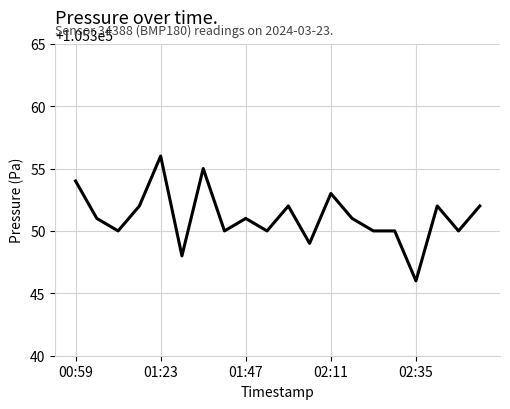

What is the sum of all values?

2107022